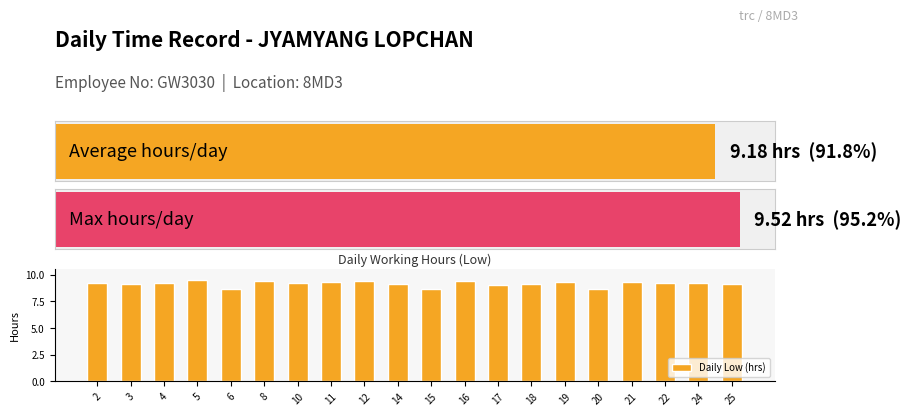

What is the difference between the maximum and minimum values in the Daily Low (hrs) series?

0.9